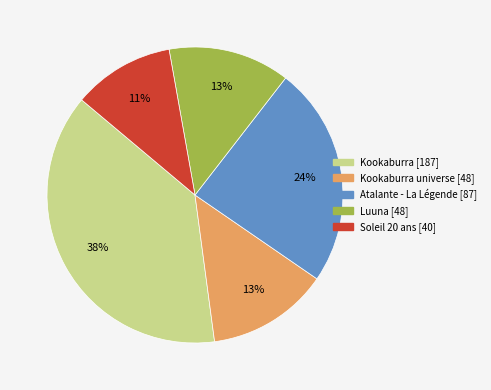

To the nearest percent, what is the average slice percentage?

20%